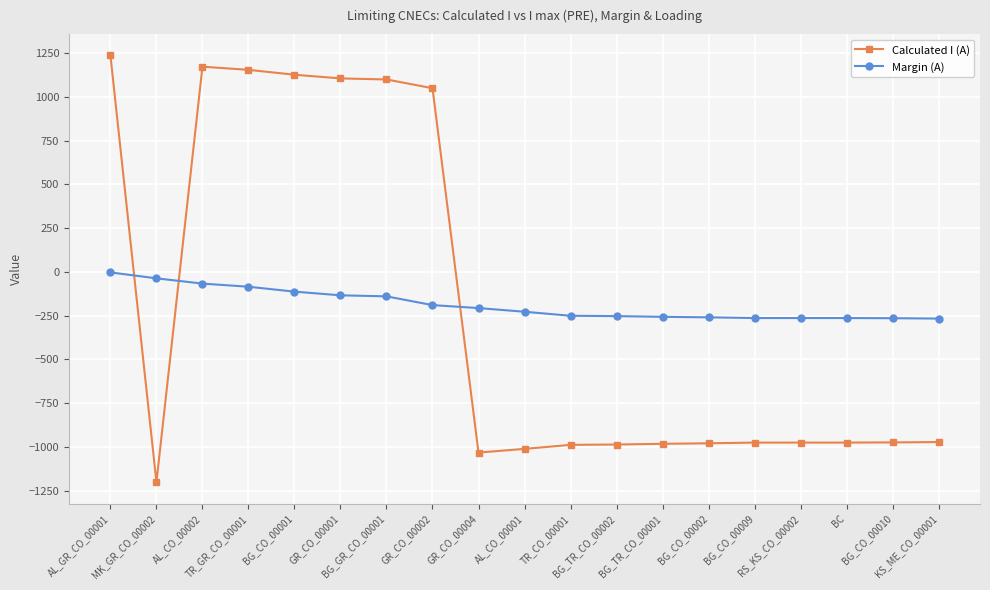

At which category is the sum across all series the highest?

AL_GR_CO_00001